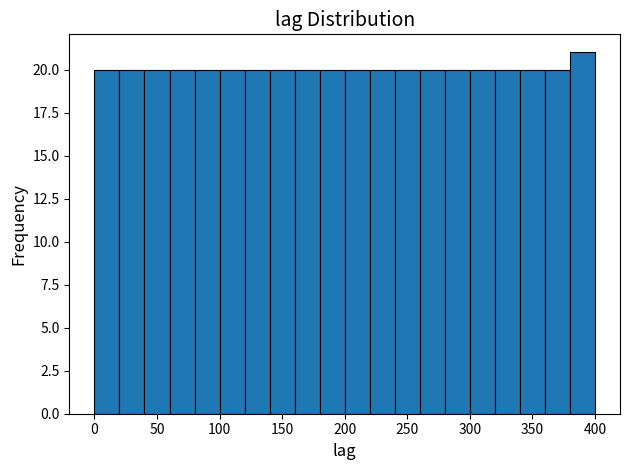

Reading left to right, list every bar in this chart as the range it spans on the x-axis followed by its height. The values are not printed on the chart, so give them approximately, as read against the axis.

0 to 20: 20
20 to 40: 20
40 to 60: 20
60 to 80: 20
80 to 100: 20
100 to 120: 20
120 to 140: 20
140 to 160: 20
160 to 180: 20
180 to 200: 20
200 to 220: 20
220 to 240: 20
240 to 260: 20
260 to 280: 20
280 to 300: 20
300 to 320: 20
320 to 340: 20
340 to 360: 20
360 to 380: 20
380 to 400: 21